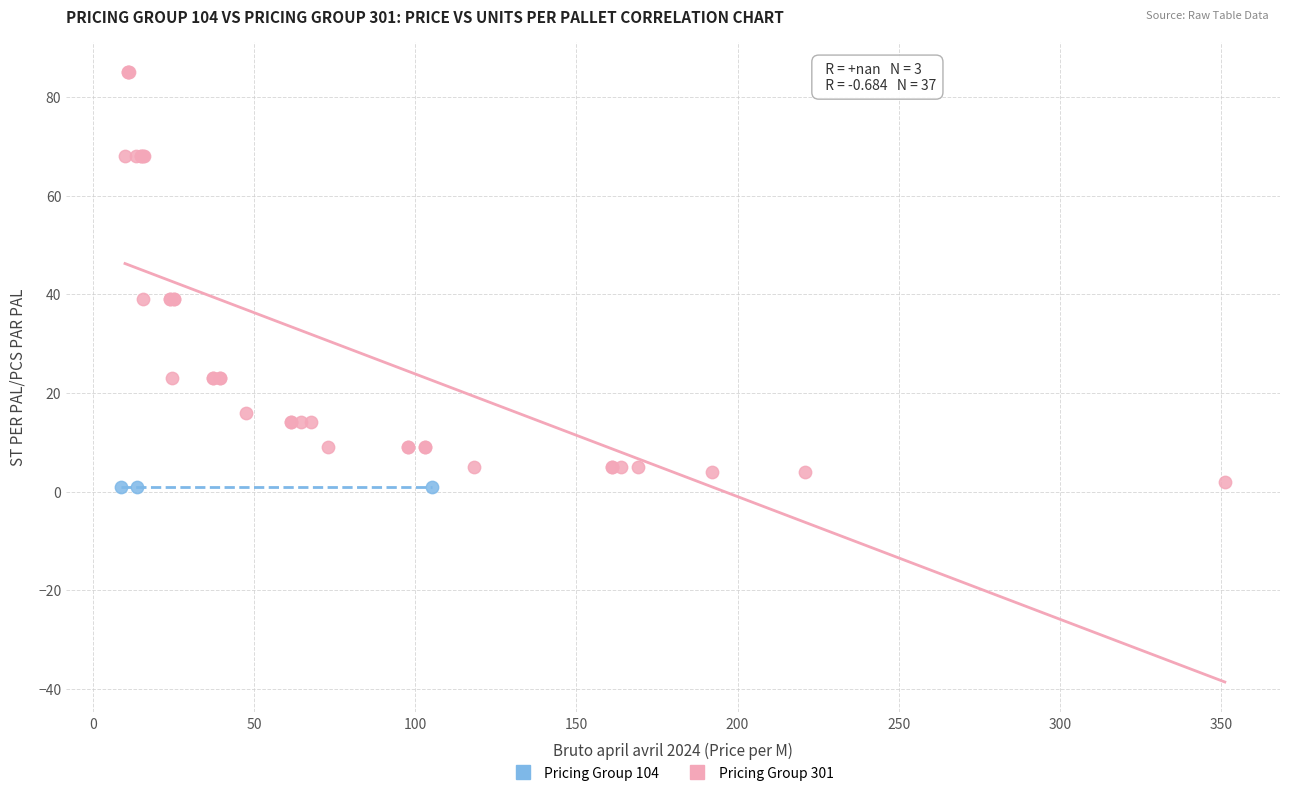

Which series contains the highest Y value?

Pricing Group 301